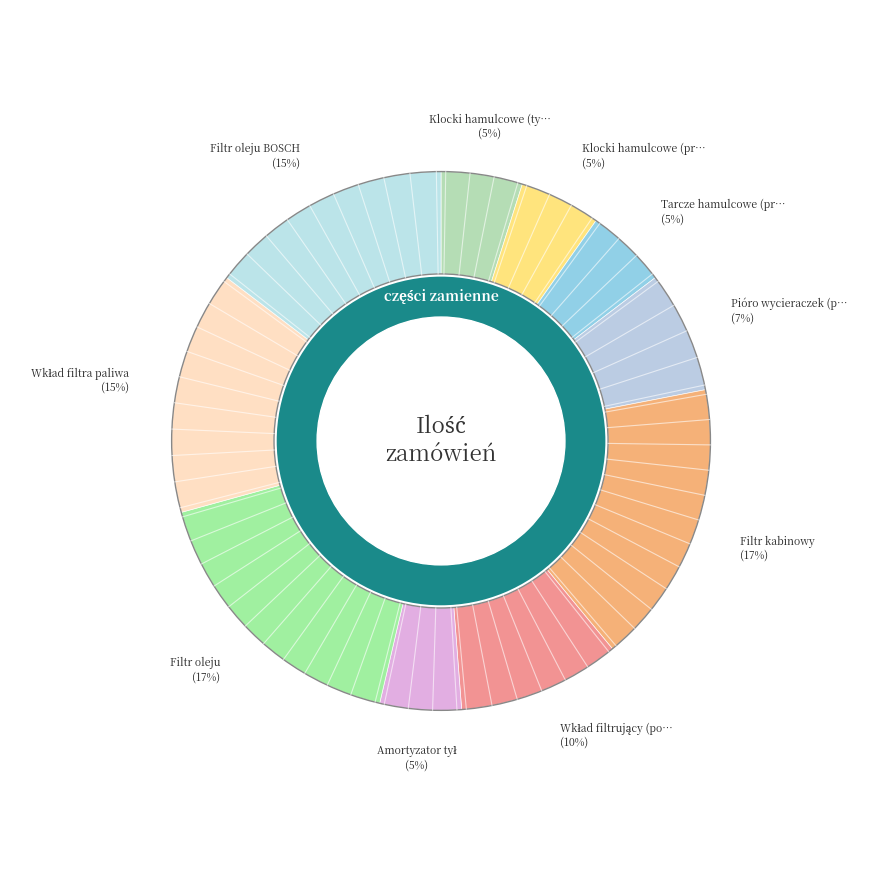

Is the sum of Pióro wycieraczek (przód) and Klocki hamulcowe (tylne) greater than half?

No